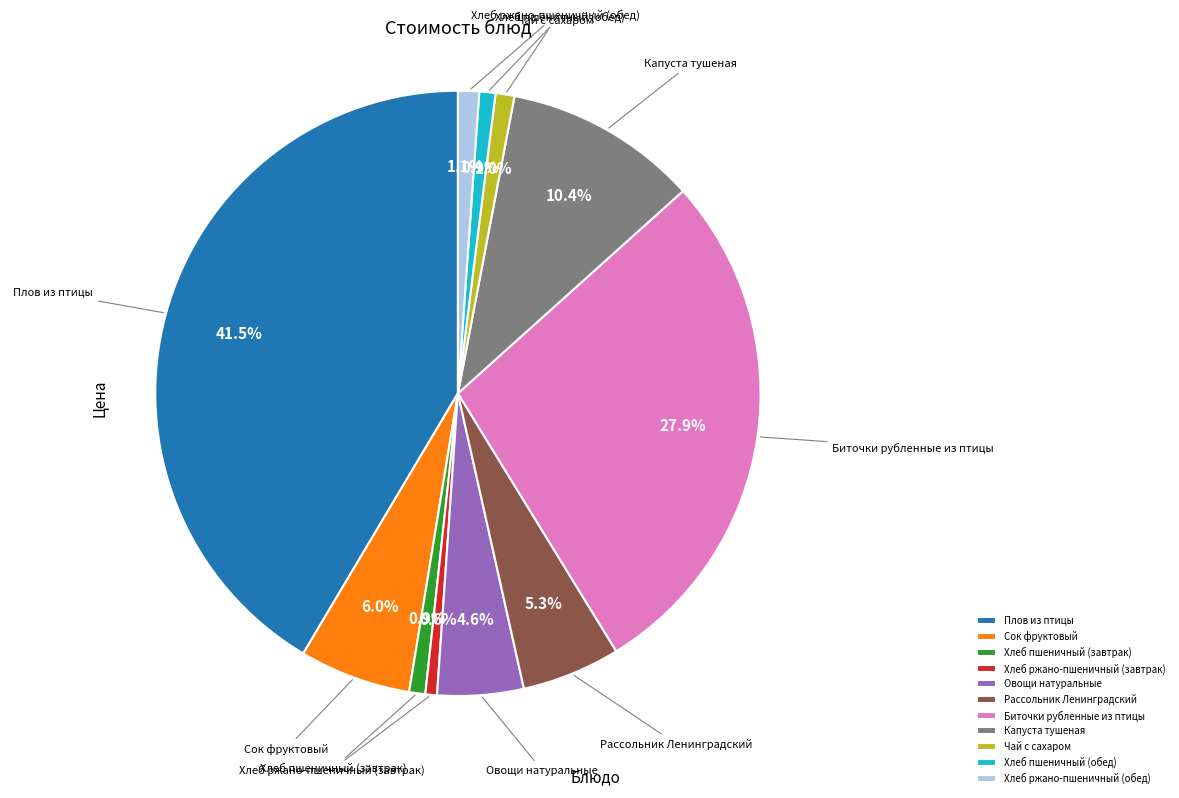

Which category has the biggest portion of the pie?

Плов из птицы